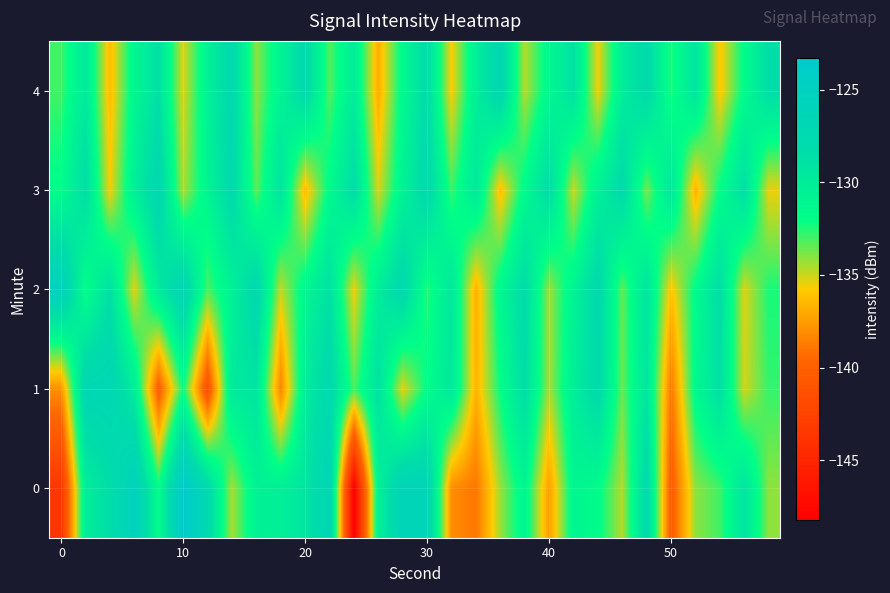

At which category is the sum across all series the highest?

30